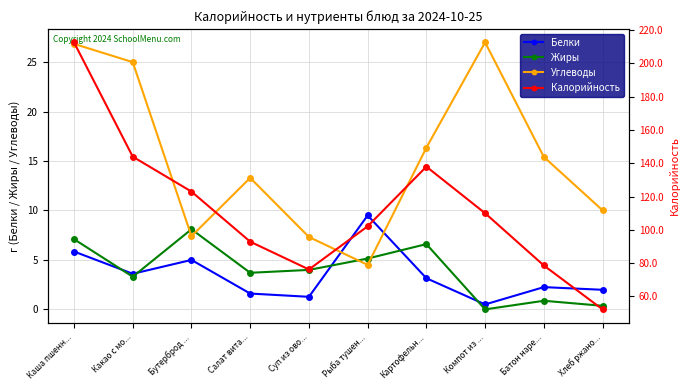

What is the sum of all Белки values?

34.7